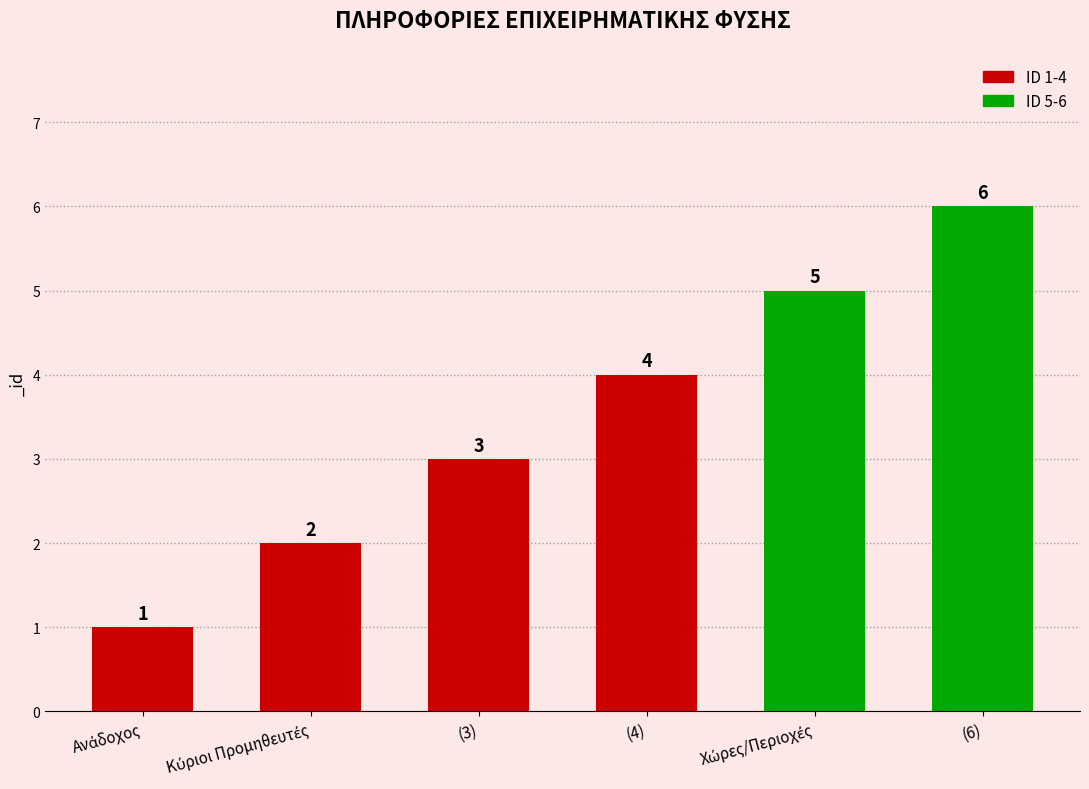

What is the label of the 4th bar from the right?

(3)